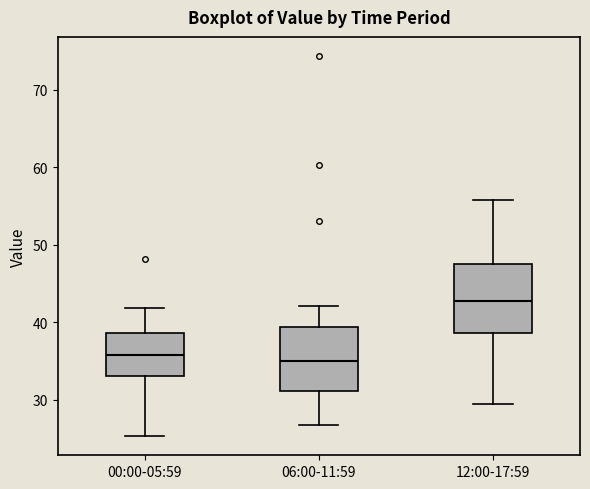

Where does the median line of the box for 06:00-11:59 sit on the y-axis? The values are not printed on the chart, so give them approximately, as read against the axis.

35